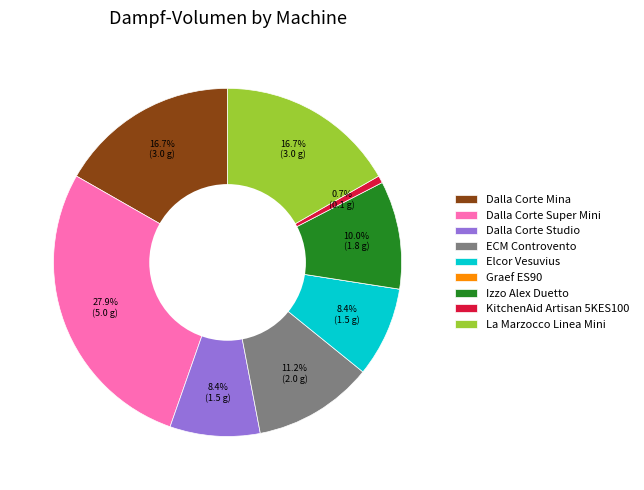

Does Elcor Vesuvius represent more than half of the total?

No